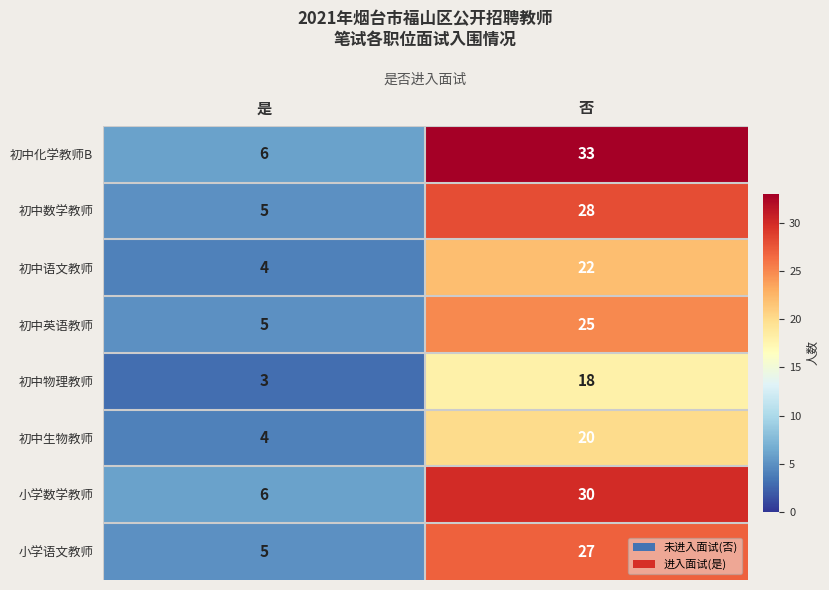

At how many categories does at least one series exceed 25?

1